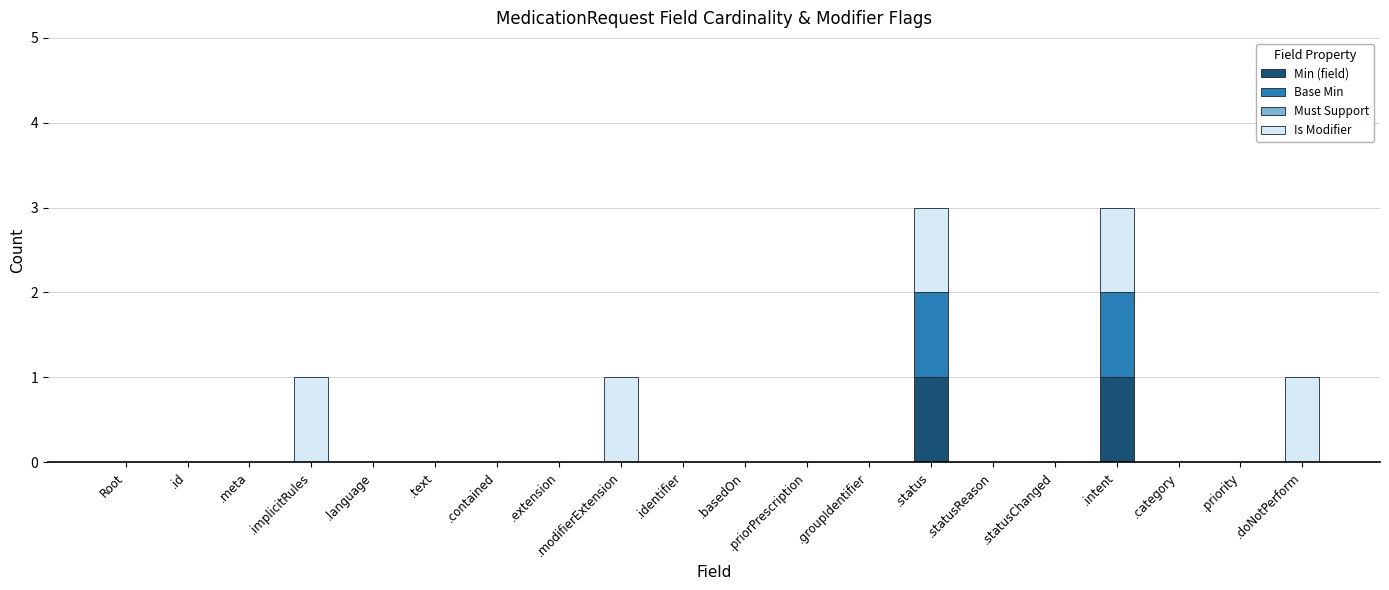

Is it true that Min (field) equals 0 at .basedOn?

True